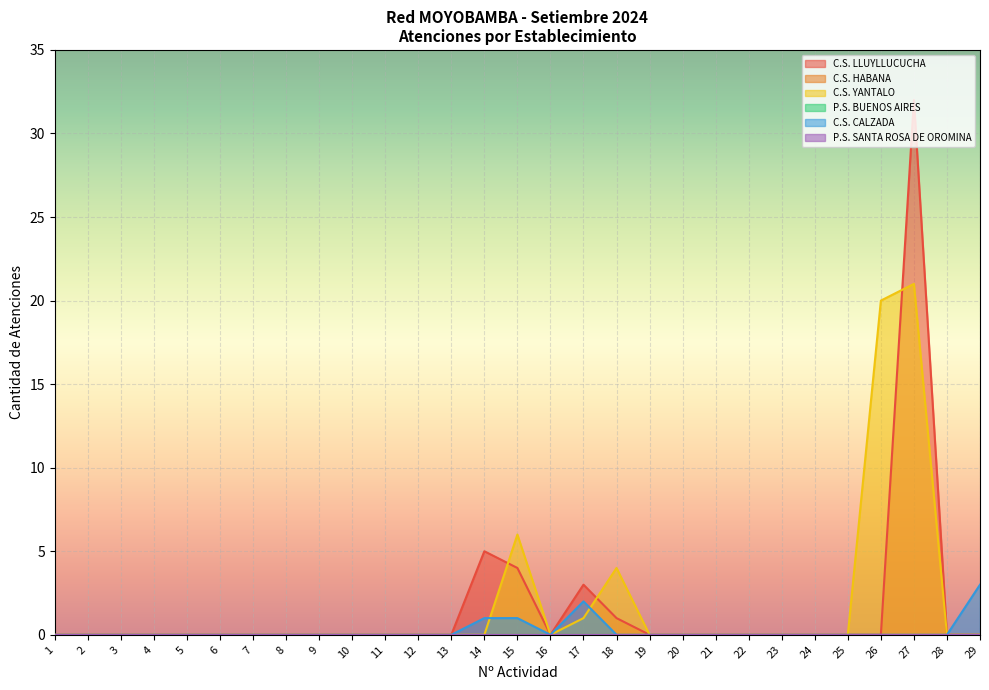

What is the approximate value of C.S. LLUYLLUCUCHA at 15, to the nearest 5?

5